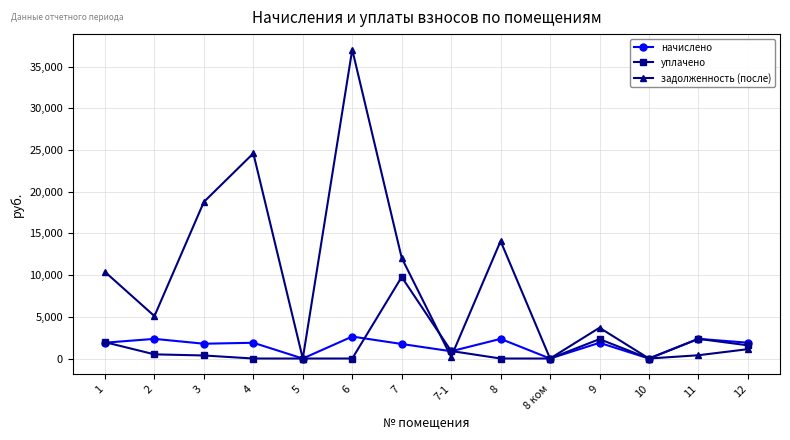

True or false: задолженность (после) and начислено intersect in this chart.

True